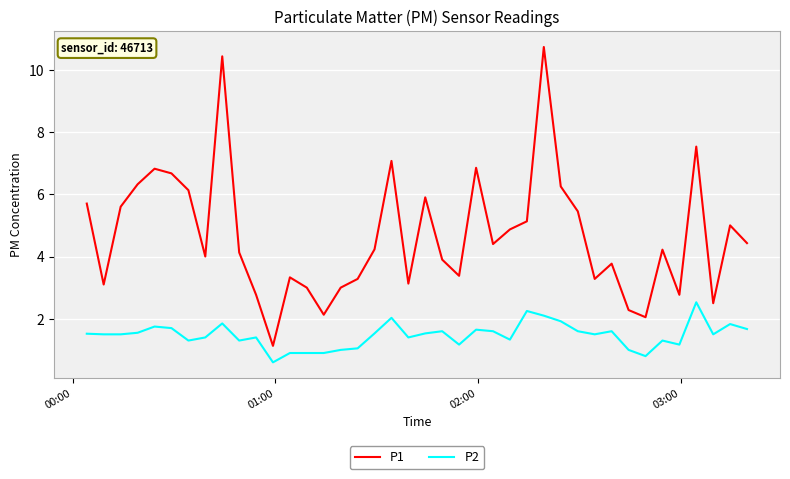

True or false: P1 and P2 intersect in this chart.

False